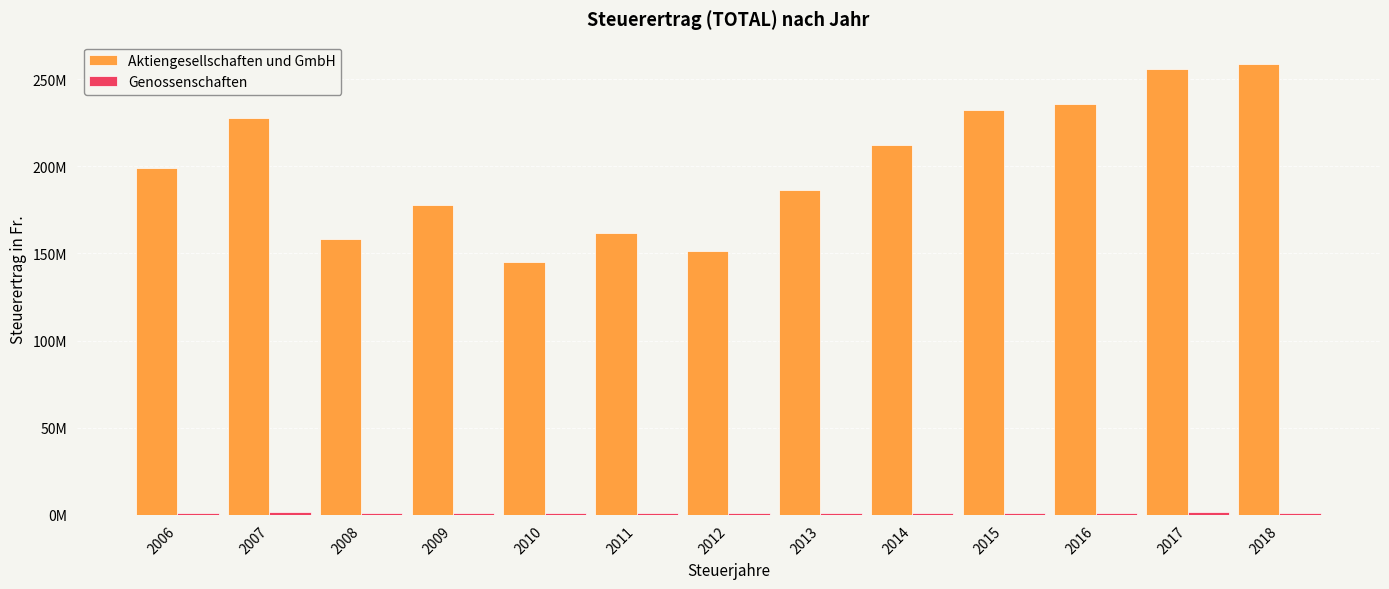

The value of Genossenschaften at 2014 is 1091918. True or false?

True